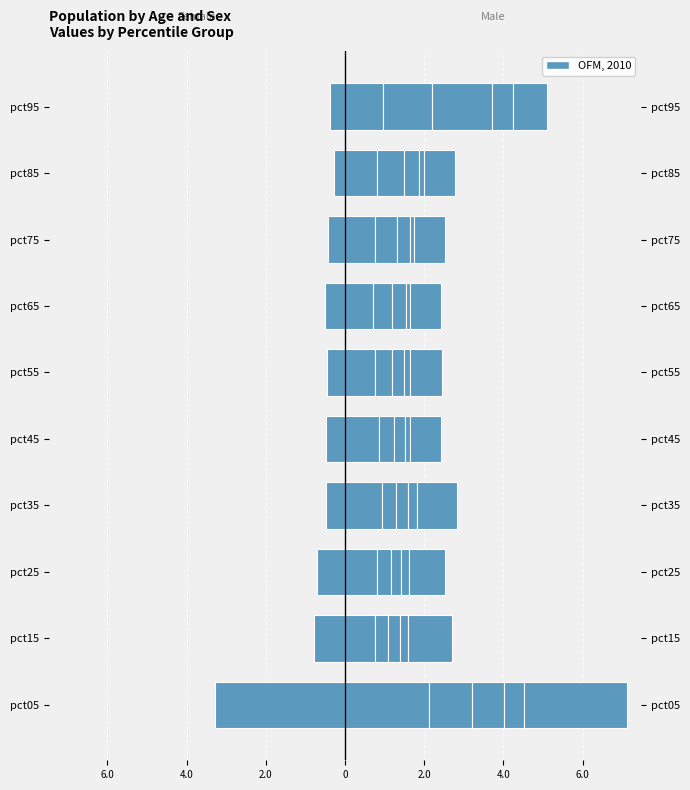

How many bars are there in each group?

2